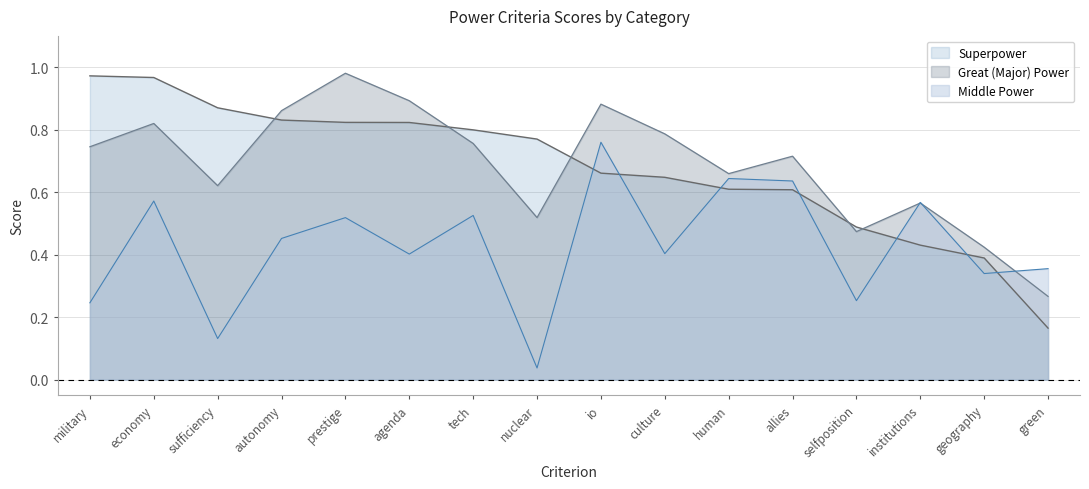

Where is Great (Major) Power nearest to the value 0?

green